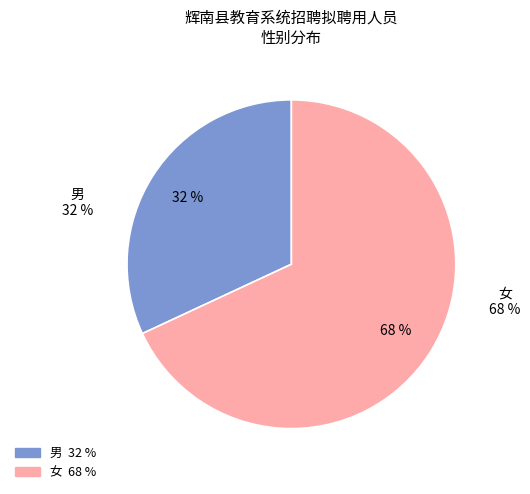

The 男 slice represents 26% of the pie. True or false?

False